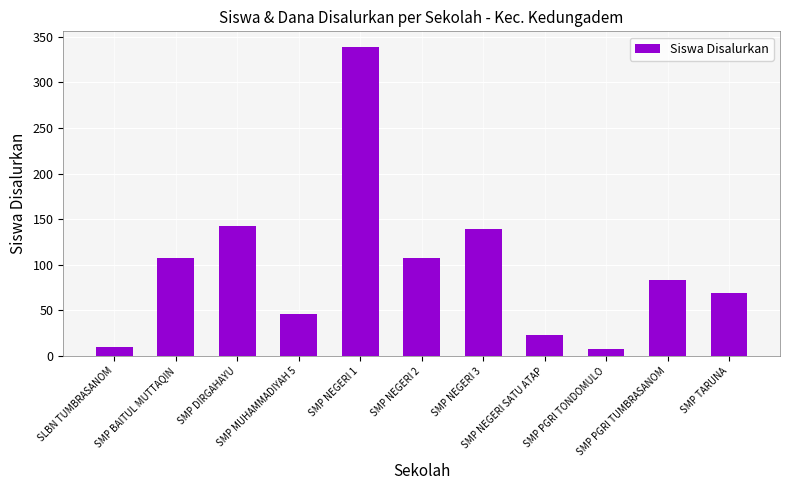

What is the minimum value shown in the chart?

8